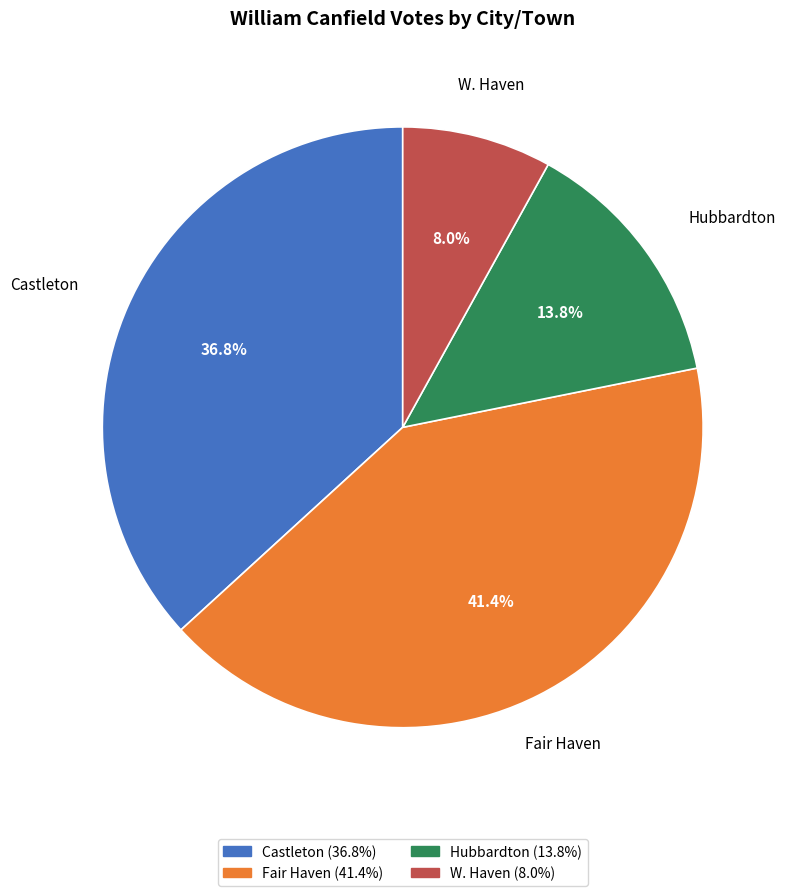

What percentage is the Hubbardton slice, to the nearest percent?

14%